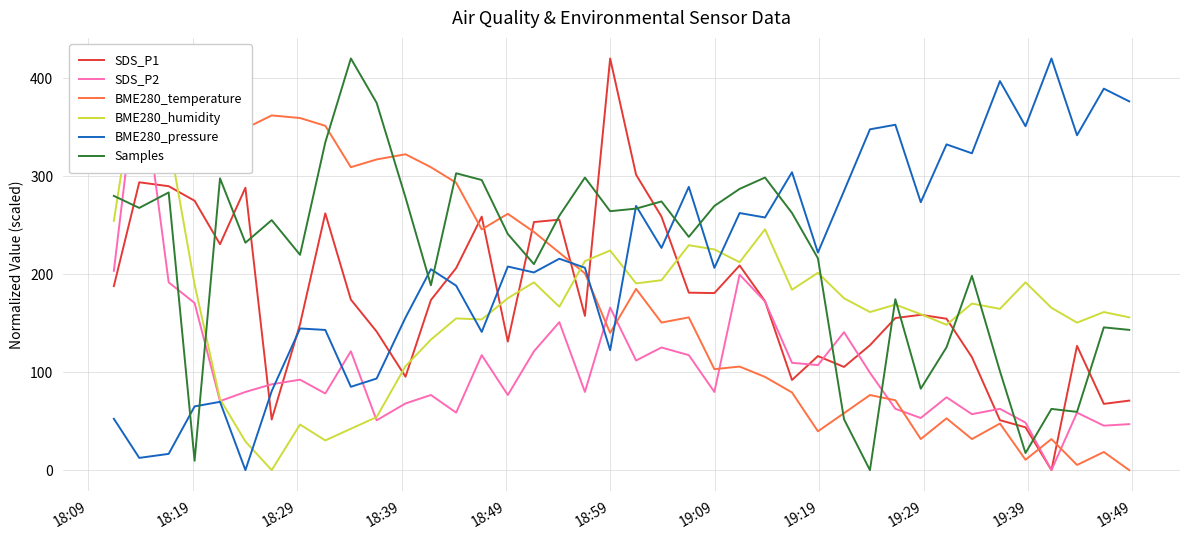

What is the highest value of the SDS_P1 series?

420.0